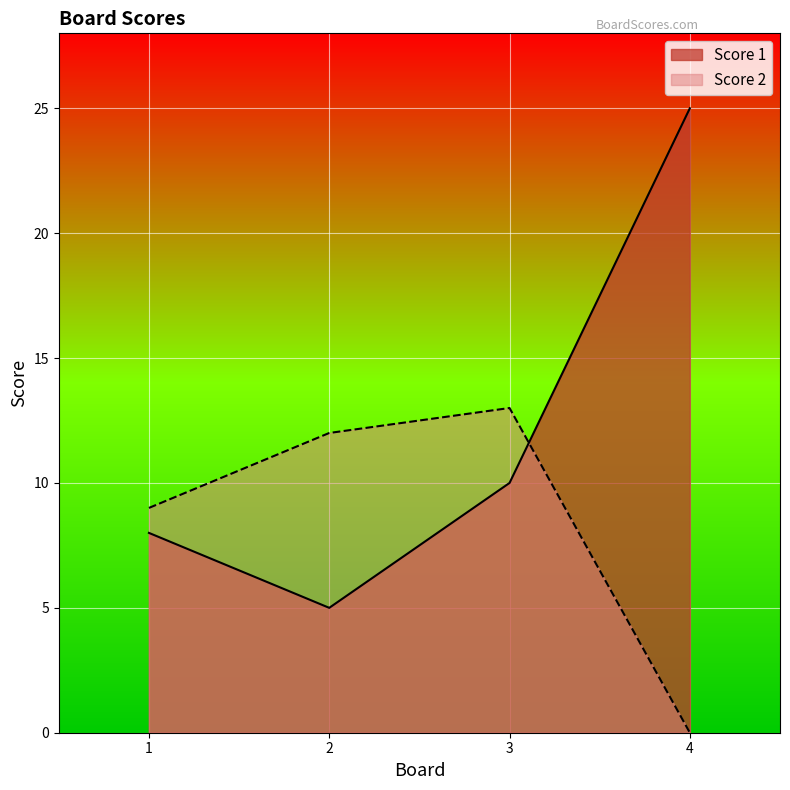

Which series has the widest spread of values?

Score 1